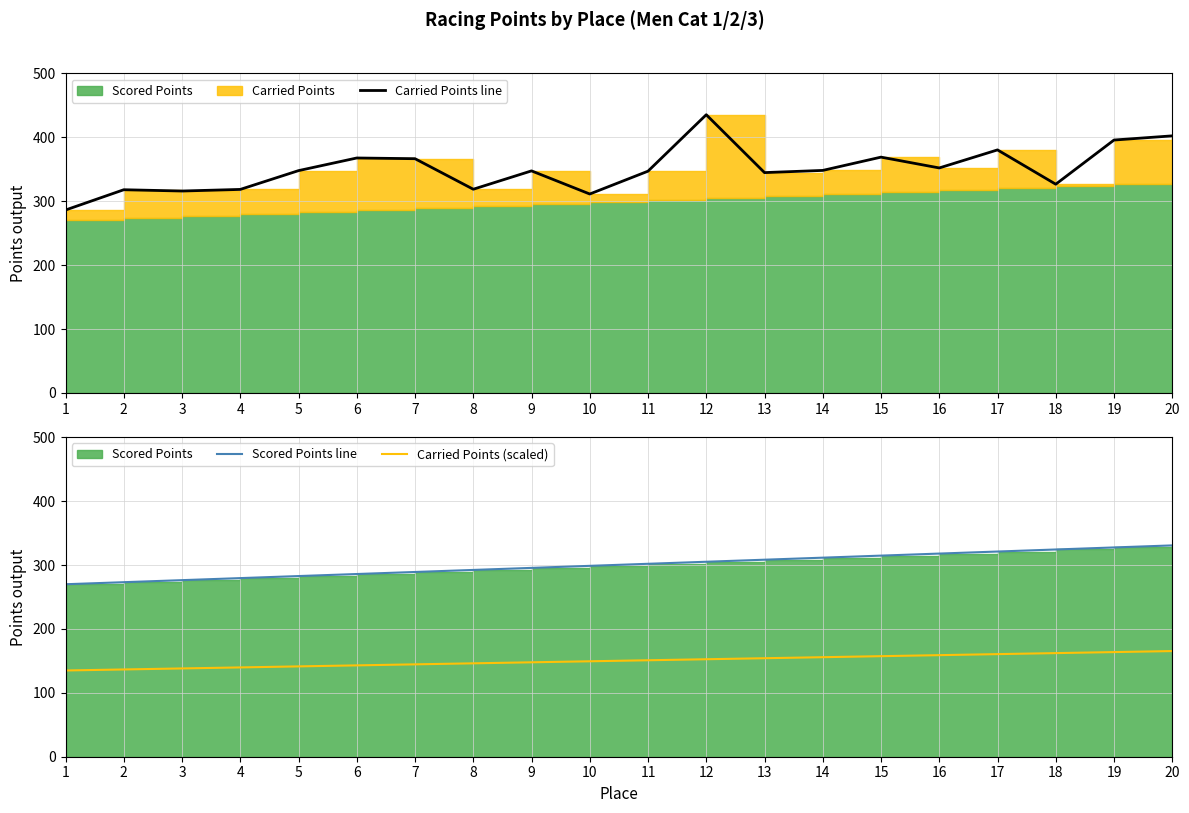

Reading left to right, transcribe all the data shown in this chart.

Carried Points line: 286.3	318.0	316.0	318.5	347.9	367.7	366.6	318.8	347.5	311.4	347.1	435.4	344.9	348.3	369.1	352.1	380.4	326.7	395.8	402.4
Scored Points line: 269.9	273.1	276.3	279.5	282.7	285.9	289.1	292.3	295.5	298.7	301.9	305.1	308.3	311.5	314.7	317.9	321.1	324.3	327.5	330.7
Carried Points (scaled): 135.0	136.6	138.2	139.7	141.3	142.9	144.5	146.1	147.7	149.3	150.9	152.5	154.1	155.7	157.3	158.9	160.5	162.1	163.7	165.3